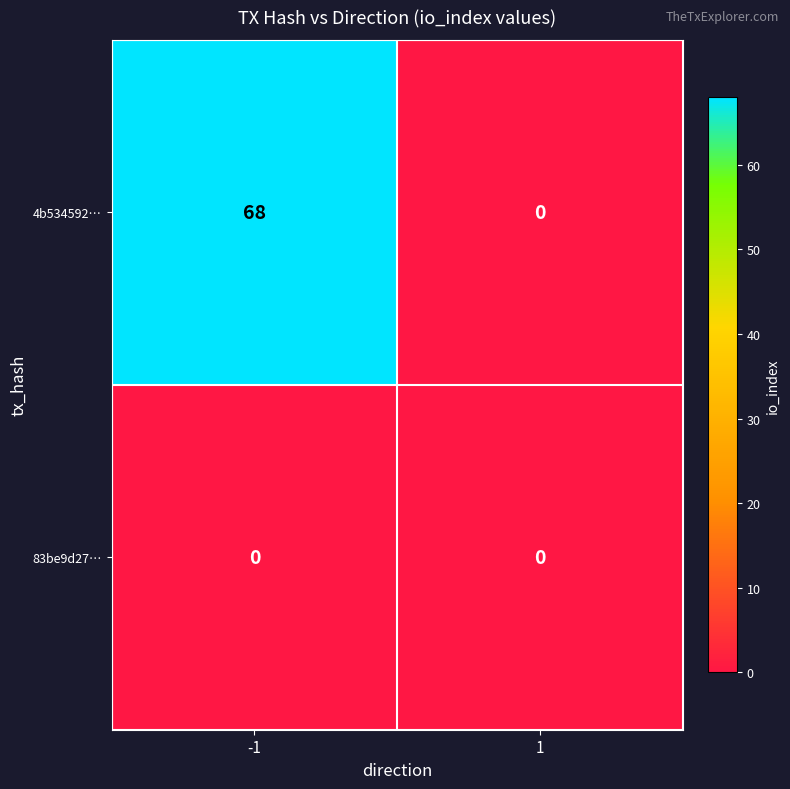

How many data points does each series have?

2